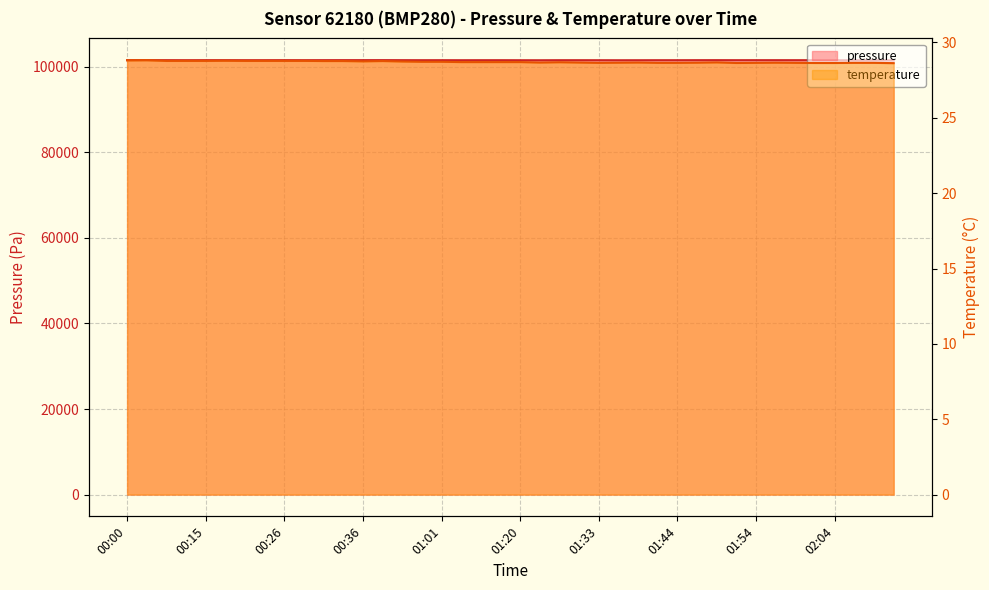

What is the label of the 6th point from the right?

01:59